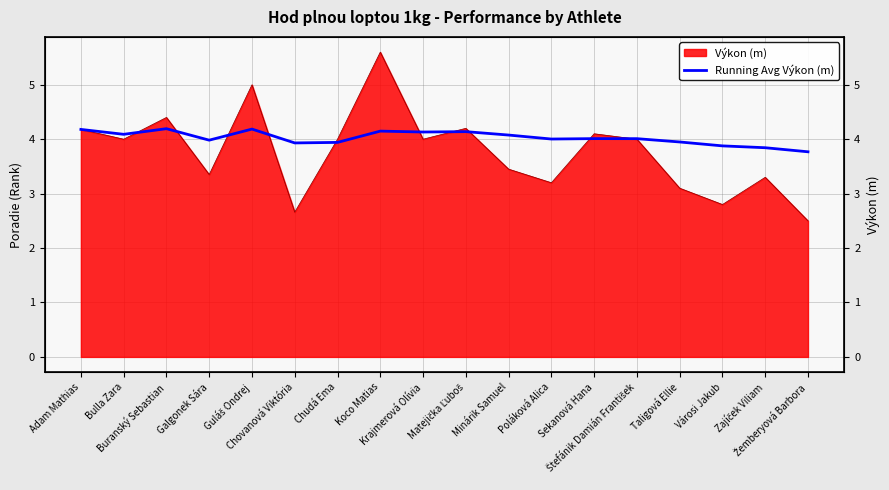

At which category does the data reach its first local valley?

Bulla Zara